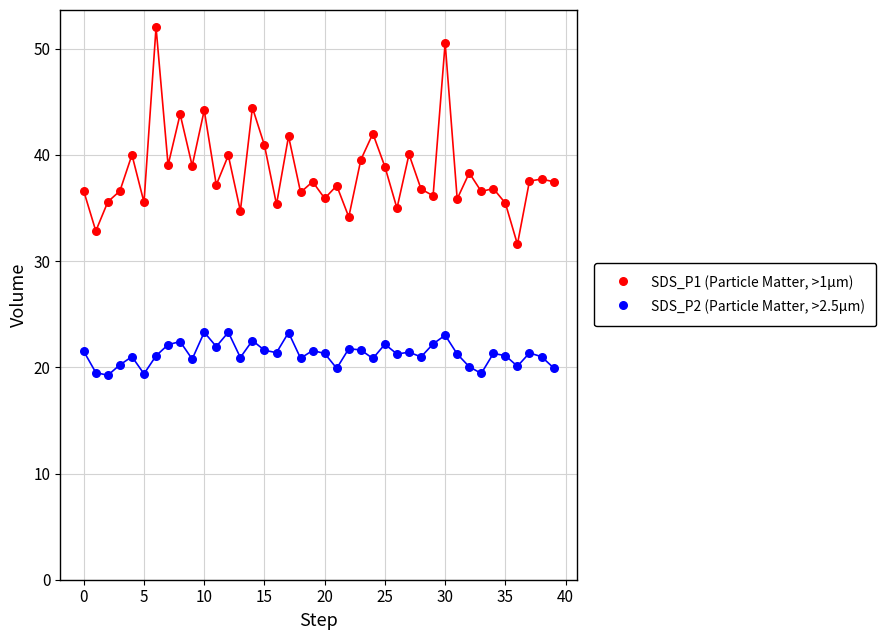

Which series contains the highest Y value?

SDS_P1 (Particle Matter, >1µm)